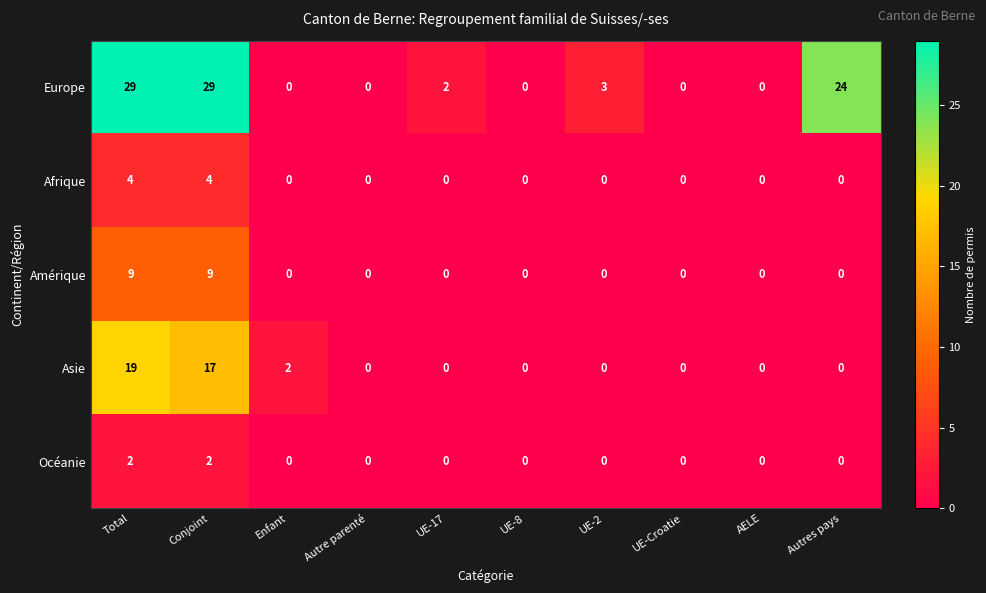

At how many categories does at least one series exceed 1?

6